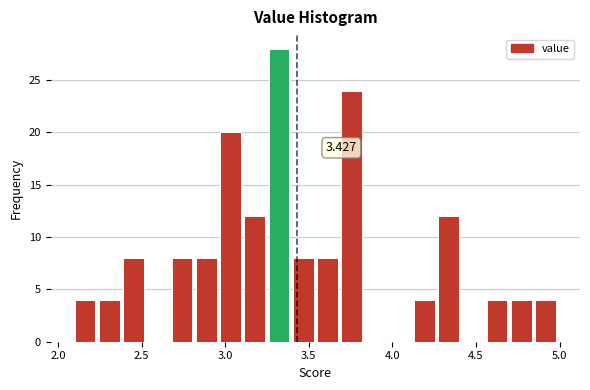

Read against the x-axis, roughly where is the centre of the tallest bar?

3.30